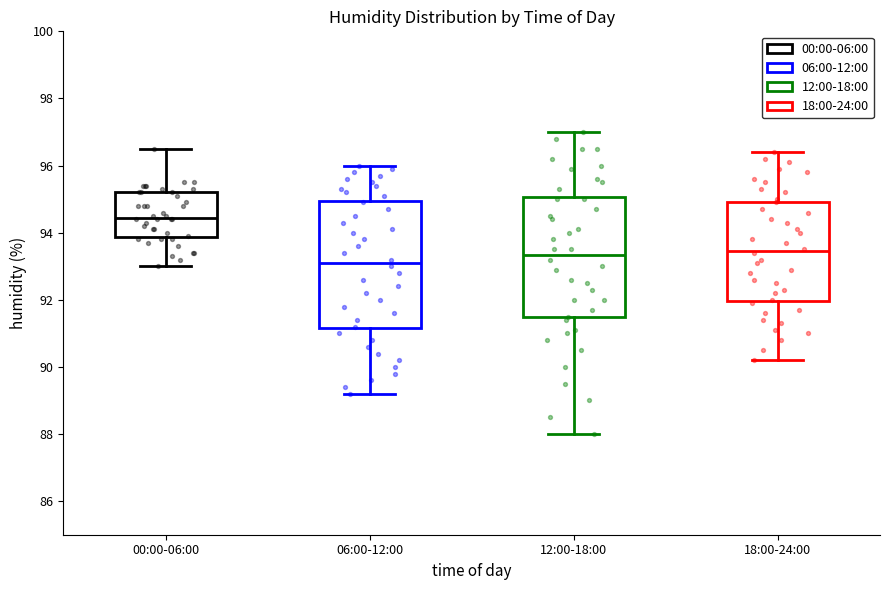

Reading left to right, read every box against the y-axis: the position of its median line, the range the box covers, and the ends of its whiskers. The values are not printed on the chart, so give them approximately, as read against the axis.

00:00-06:00: median 94.4, box 93.8 to 95.2, whiskers 93.0 to 96.6
06:00-12:00: median 93.2, box 91.2 to 95.0, whiskers 89.2 to 96.0
12:00-18:00: median 93.4, box 91.4 to 95.0, whiskers 88.0 to 97.0
18:00-24:00: median 93.4, box 92.0 to 95.0, whiskers 90.2 to 96.4